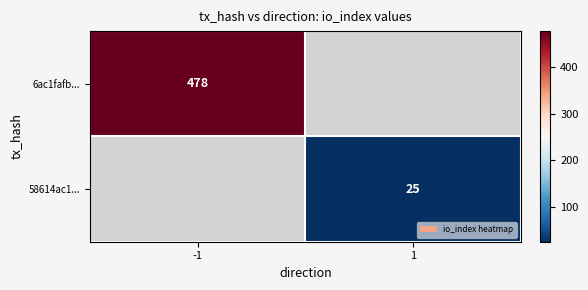

Is the value of 58614ac1... at 1 greater than the value of 6ac1fafb... at -1?

No